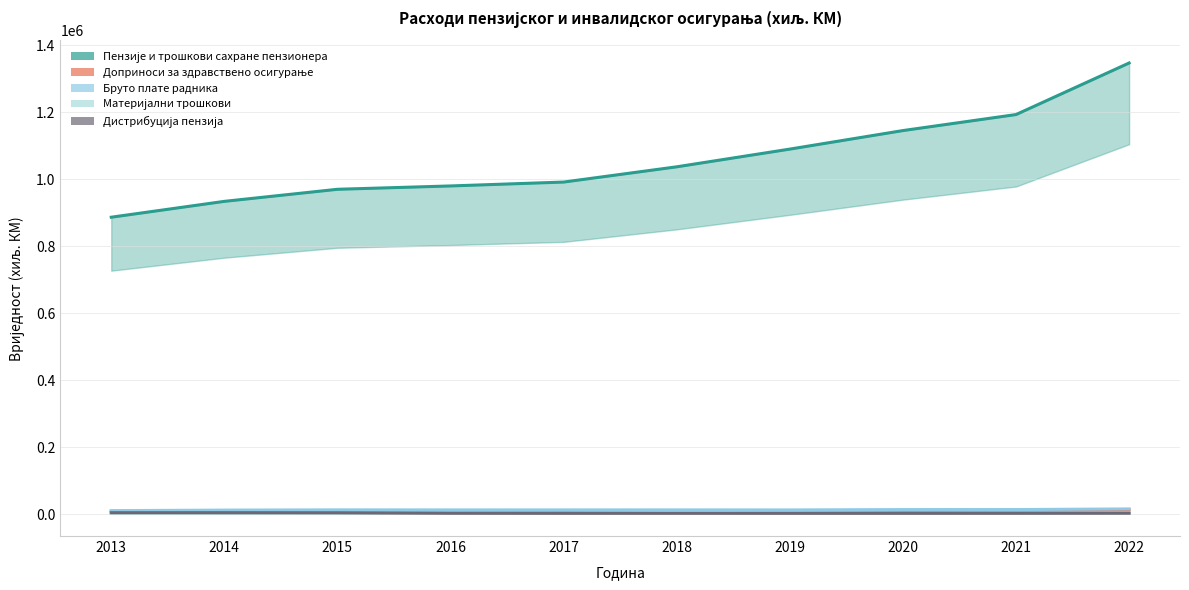

Between 2014 and 2015, which series saw the biggest shift?

Пензије и трошкови сахране пензионера